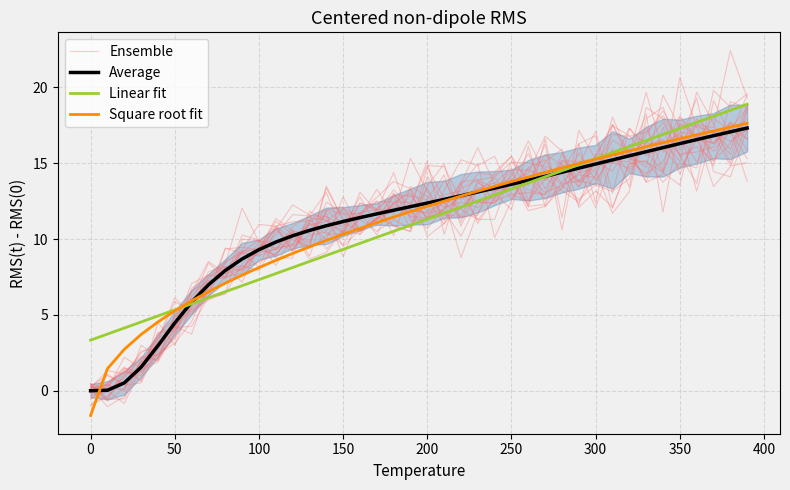

How many data points does each series have?

40